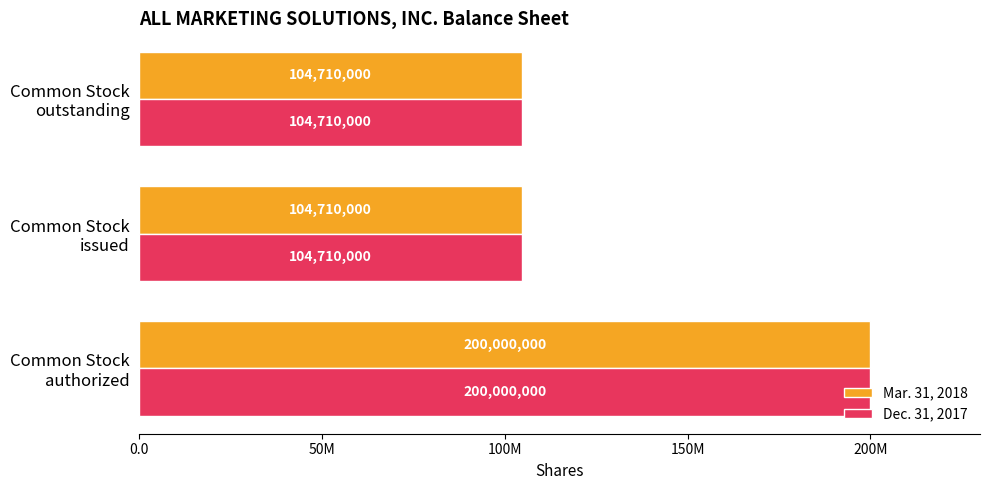

What are all the series names shown in the legend?

Mar. 31, 2018, Dec. 31, 2017